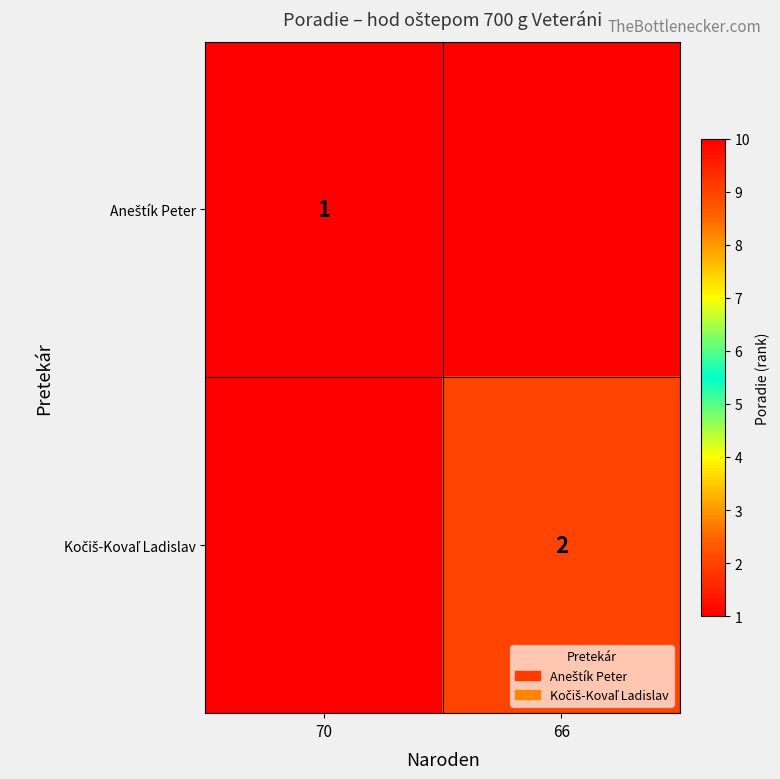

Count the Aneštík Peter values in the range 1 to 99.

2